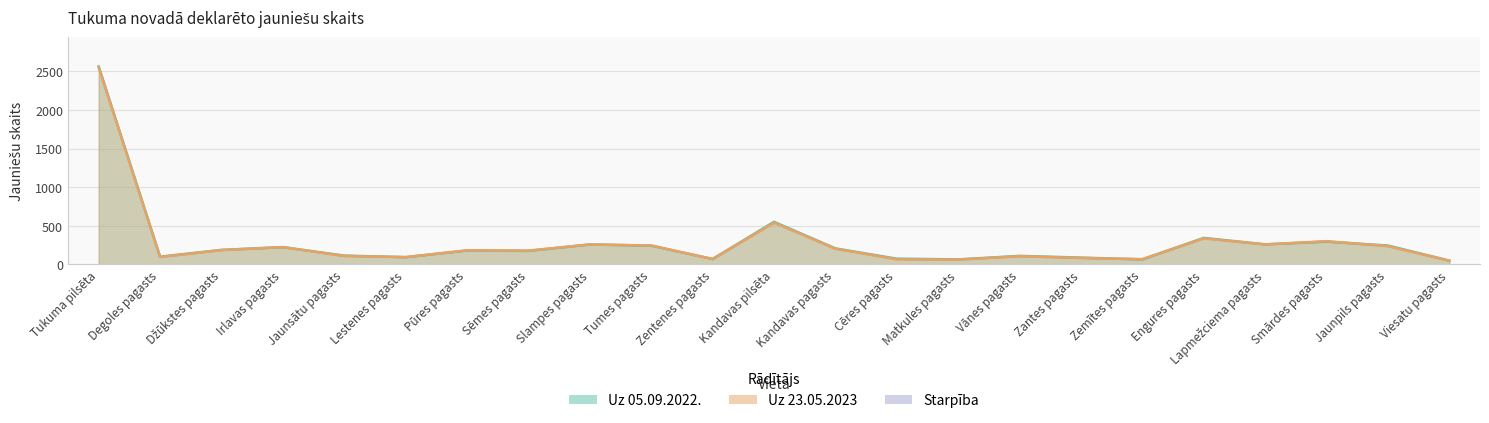

Reading right to left, extract all data points from this chart.

Uz 05.09.2022.: 49	244	295	260	343	65	88	110	65	74	207	551	70	243	259	175	180	94	114	224	188	100	2562
Uz 23.05.2023: 48	236	301	258	337	68	83	106	62	66	203	540	69	245	257	179	182	94	109	223	185	96	2551